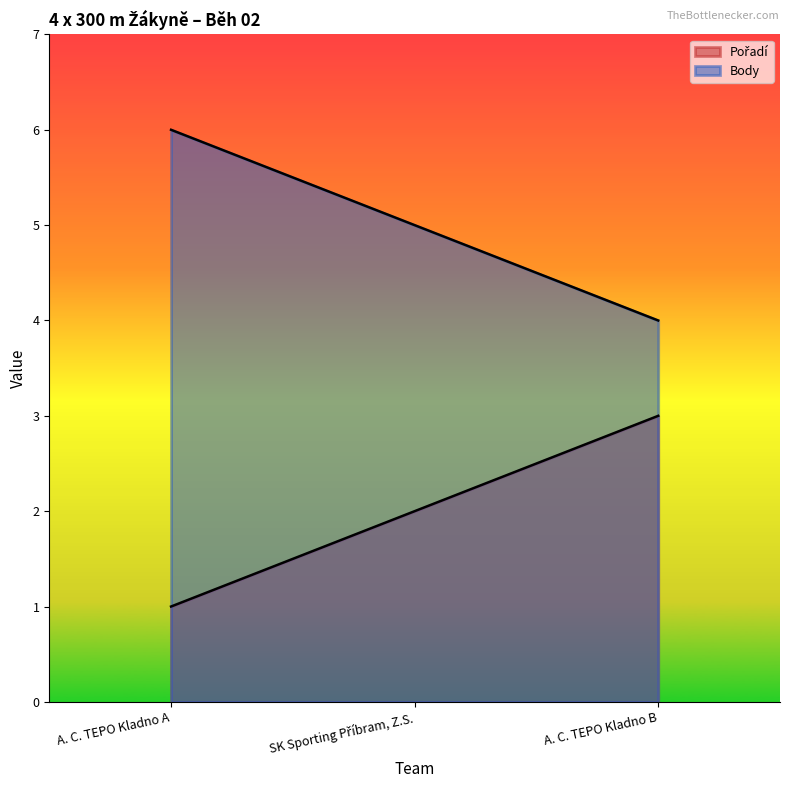

What is the difference between the Body values at SK Sporting Příbram, Z.S. and A. C. TEPO Kladno B?

1